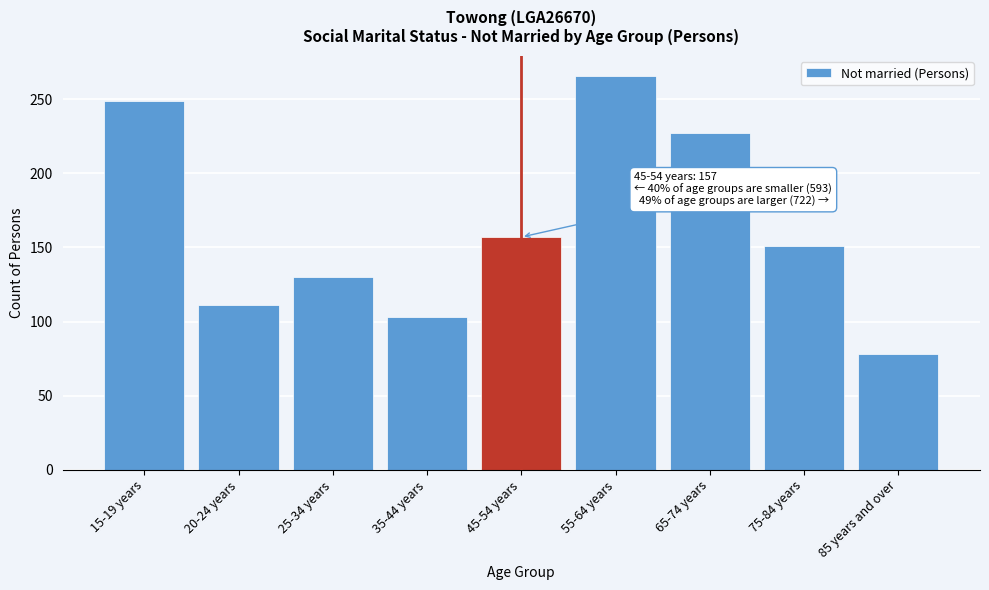

Reading left to right, list all the values displayed in this chart.

15-19 years=249	20-24 years=111	25-34 years=130	35-44 years=103	45-54 years=157	55-64 years=266	65-74 years=227	75-84 years=151	85 years and over=78